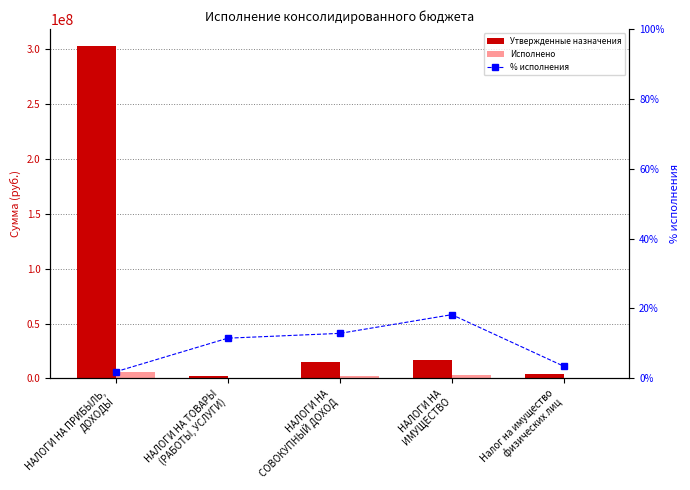

What value does the Исполнено series have at НАЛОГИ НА ТОВАРЫ
(РАБОТЫ, УСЛУГИ)?

230025.5